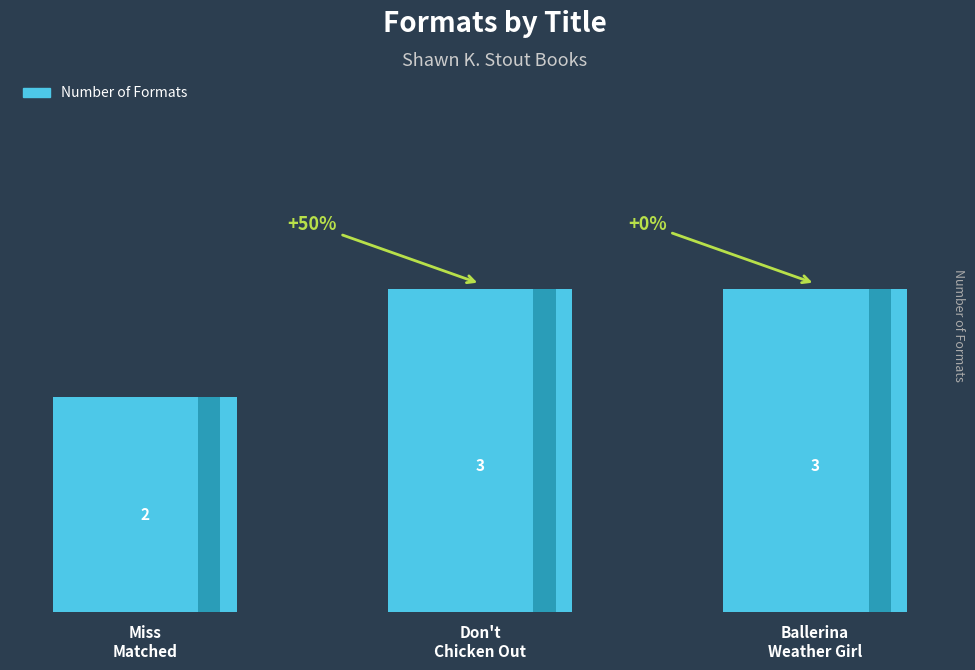

Reading left to right, transcribe all the data shown in this chart.

Miss
Matched=2	Don't
Chicken Out=3	Ballerina
Weather Girl=3